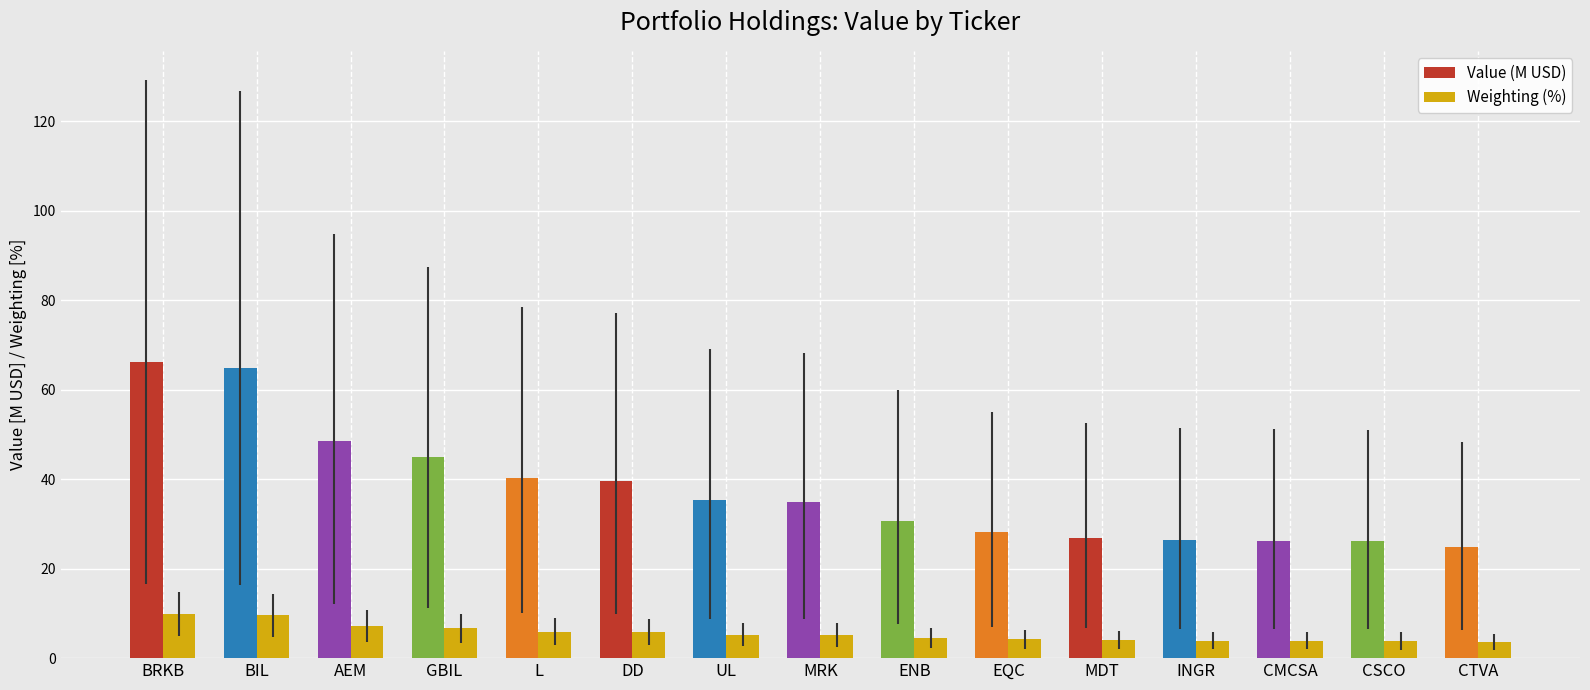

What is the label of the 12th bar from the right?

GBIL